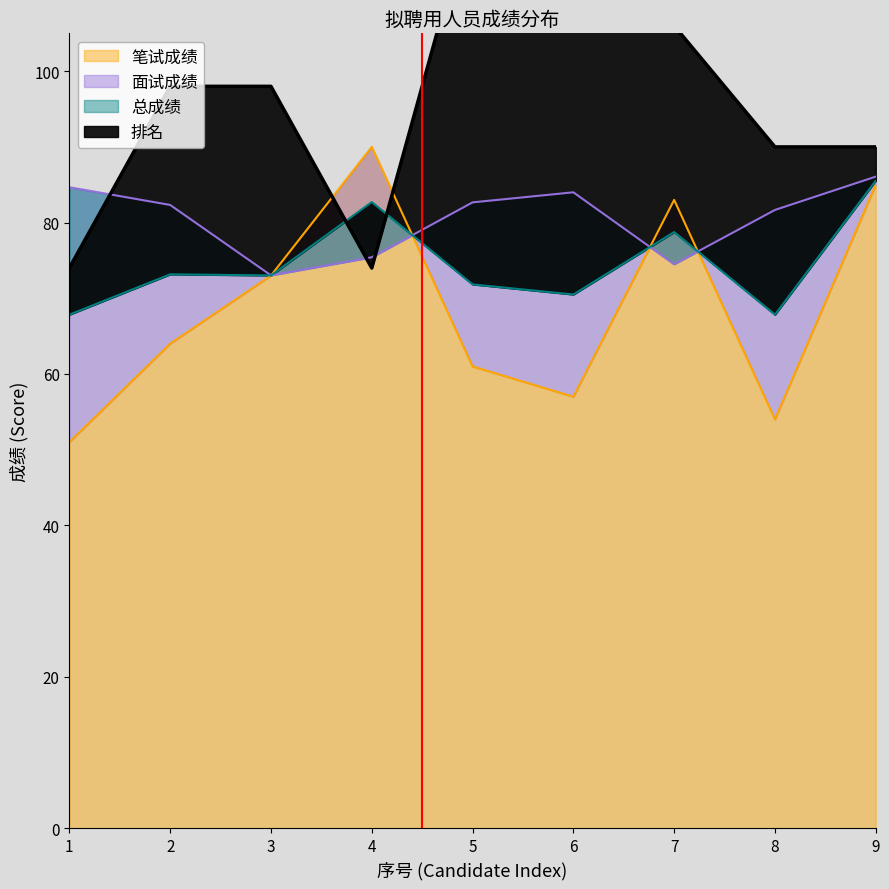

Where is the first local maximum for 笔试成绩?

4